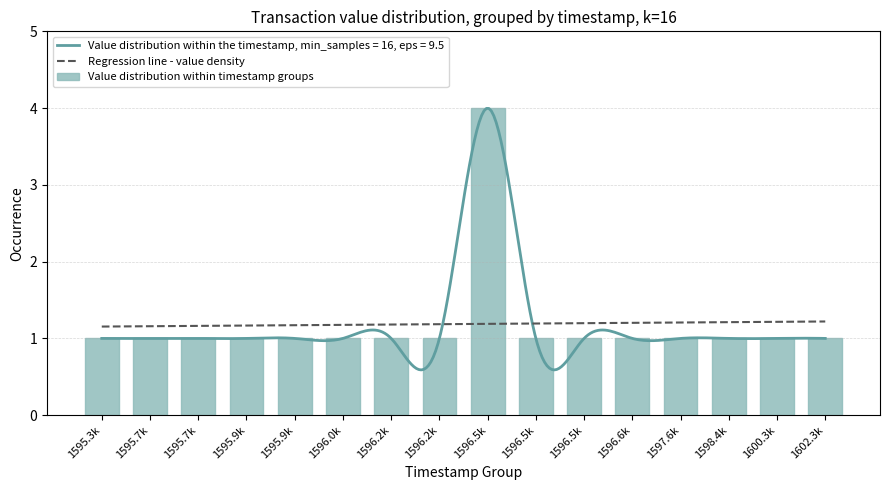

At how many categories does at least one series exceed 1?

16